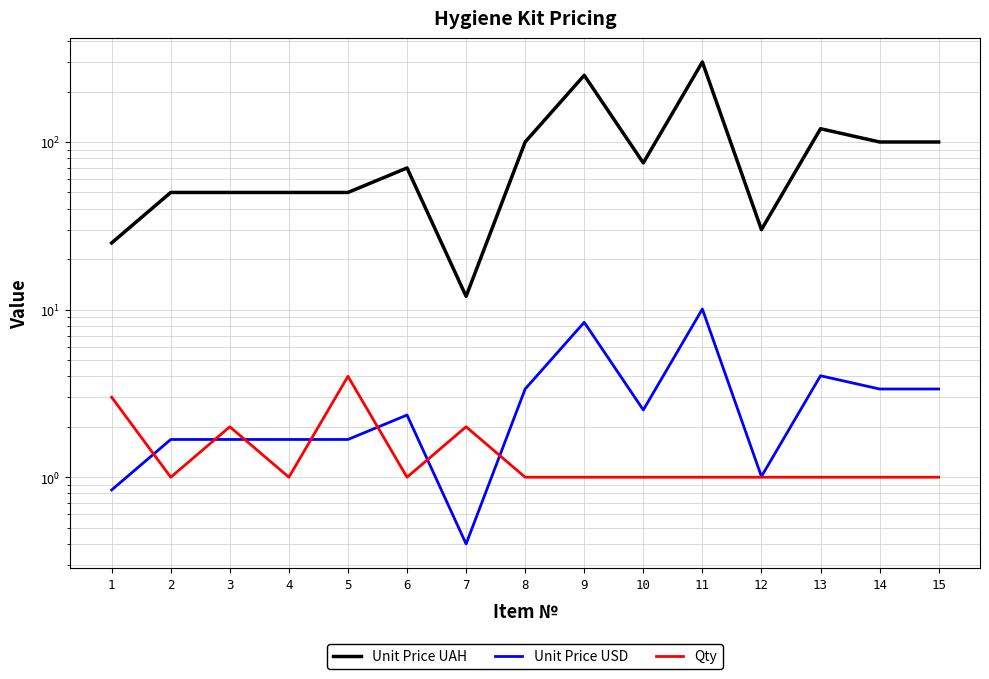

What is the spread (max minus min) of values at 10?

74.0